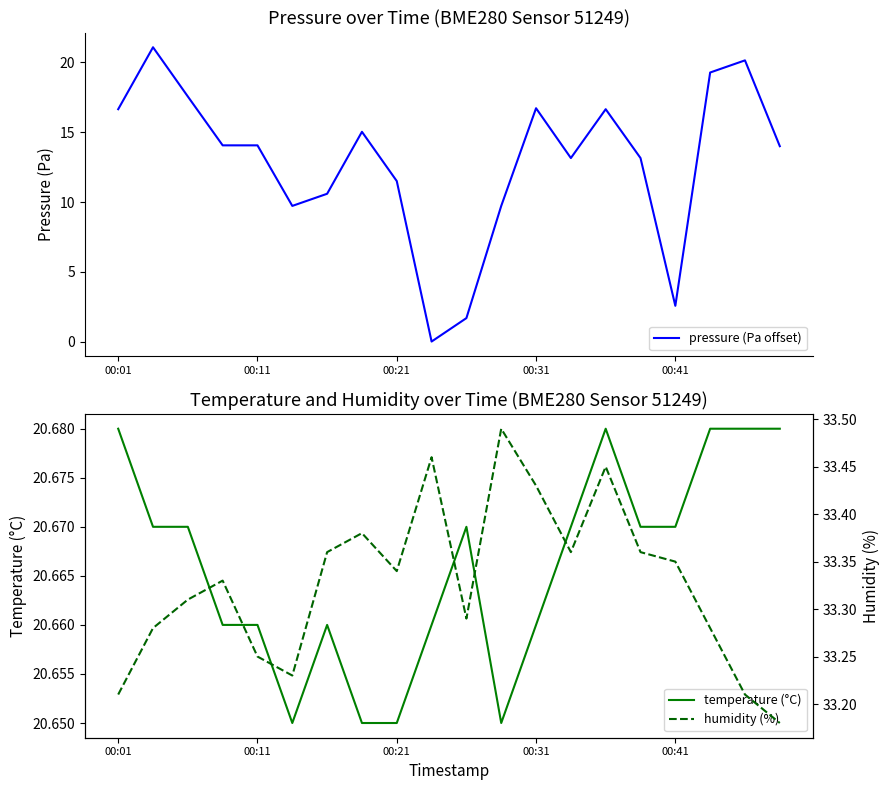

The value of pressure (Pa offset) at 00:01 is 16.6. True or false?

True